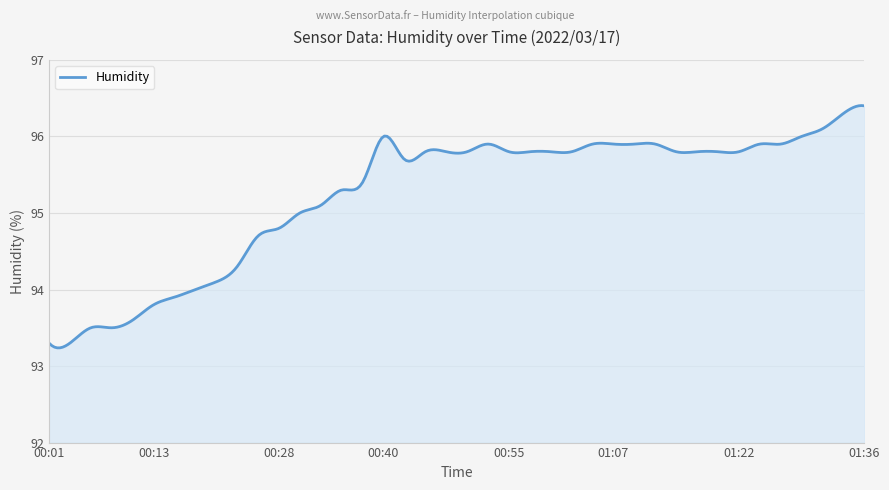

What is the minimum value shown in the chart?

93.2